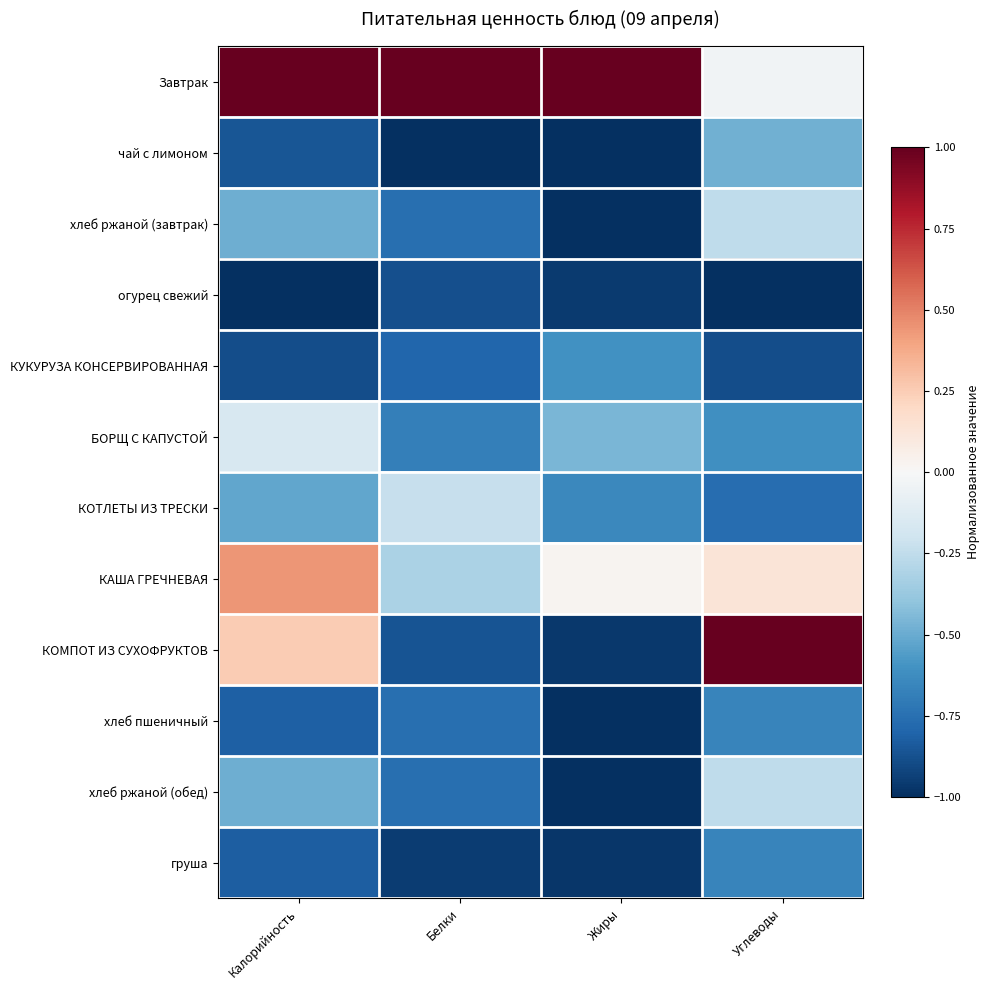

At which category does the chart reach its minimum across all series?

Белки